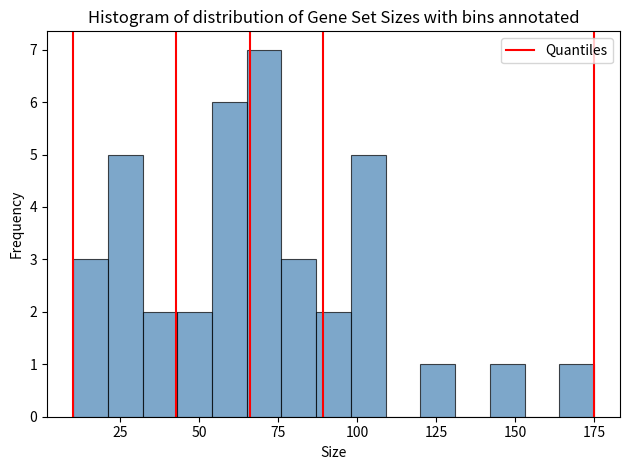

Around what value on the x-axis is the tallest bar? Give the approximate position of its centre, as read against the axis.

70